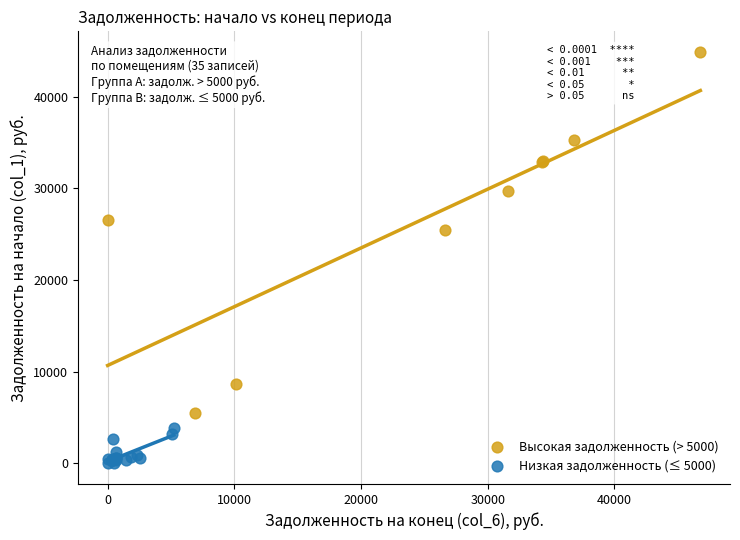

What are all the series names shown in the legend?

Высокая задолженность (> 5000), Низкая задолженность (≤ 5000)